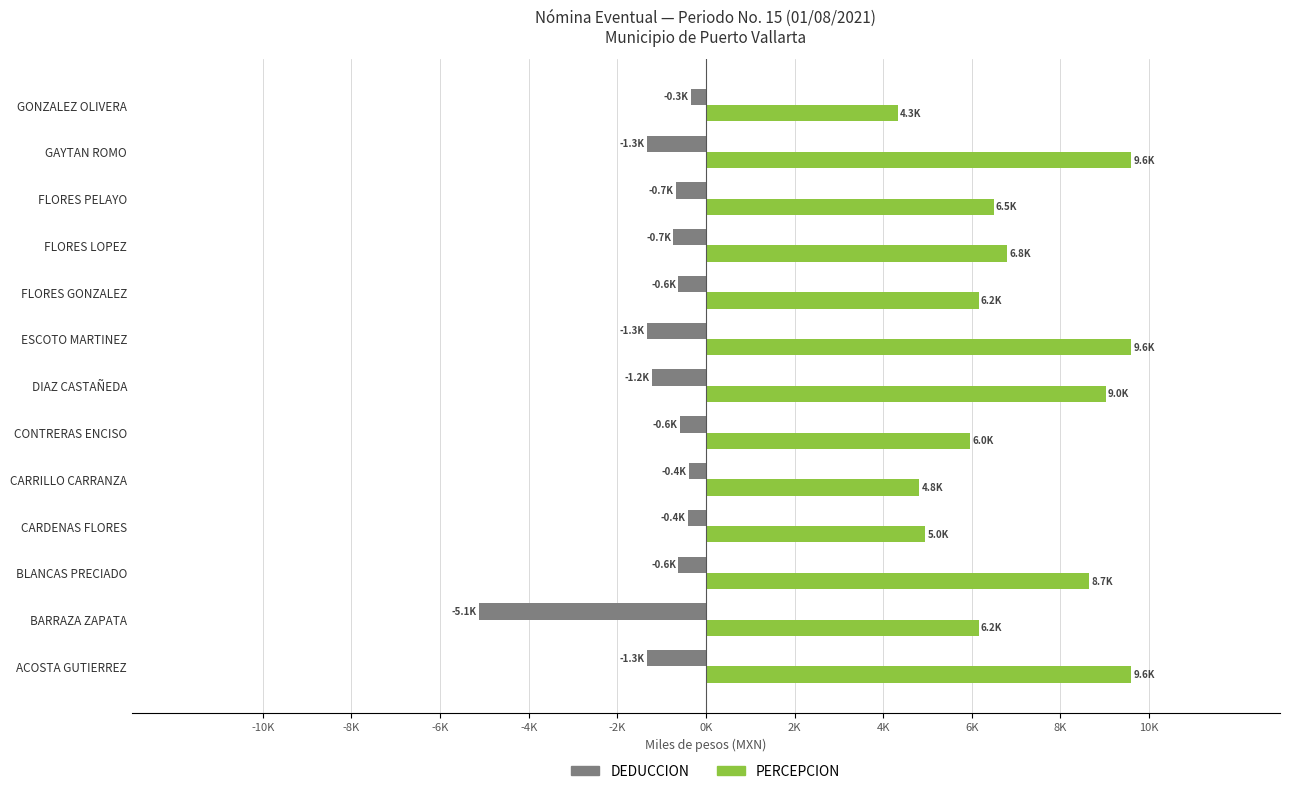

Which series has the widest spread of values?

PERCEPCION